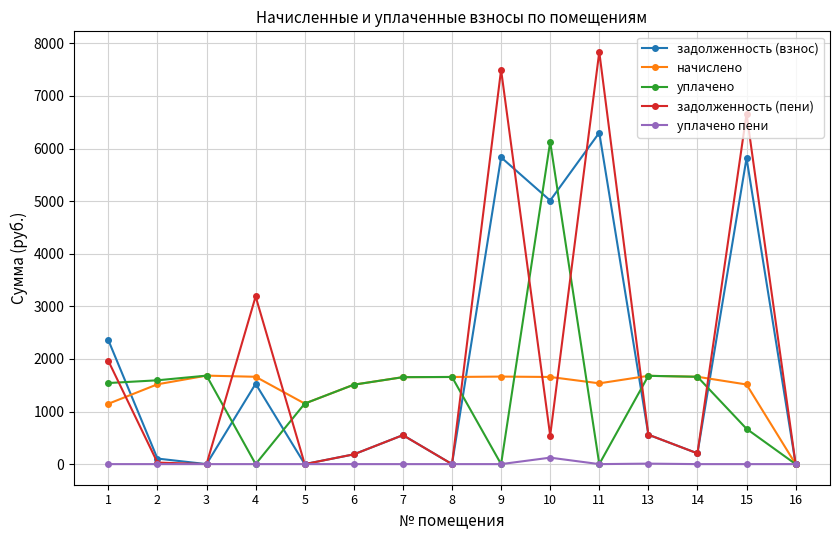

Which series has the widest spread of values?

задолженность (пени)